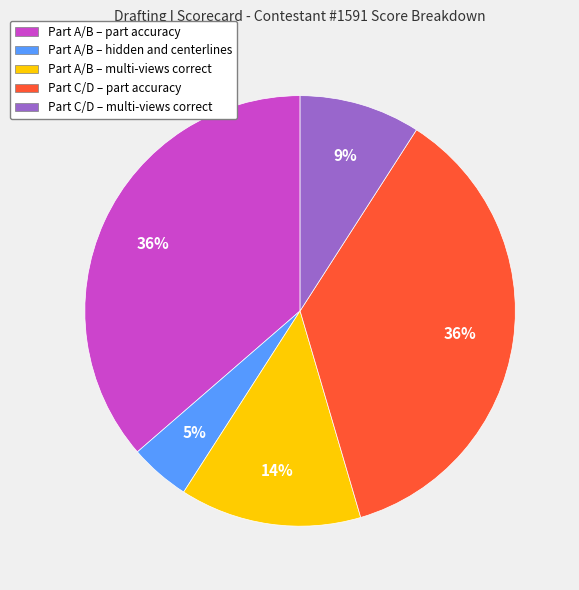

Do Part A/B – part accuracy and Part C/D – part accuracy together represent more than half of the pie?

Yes